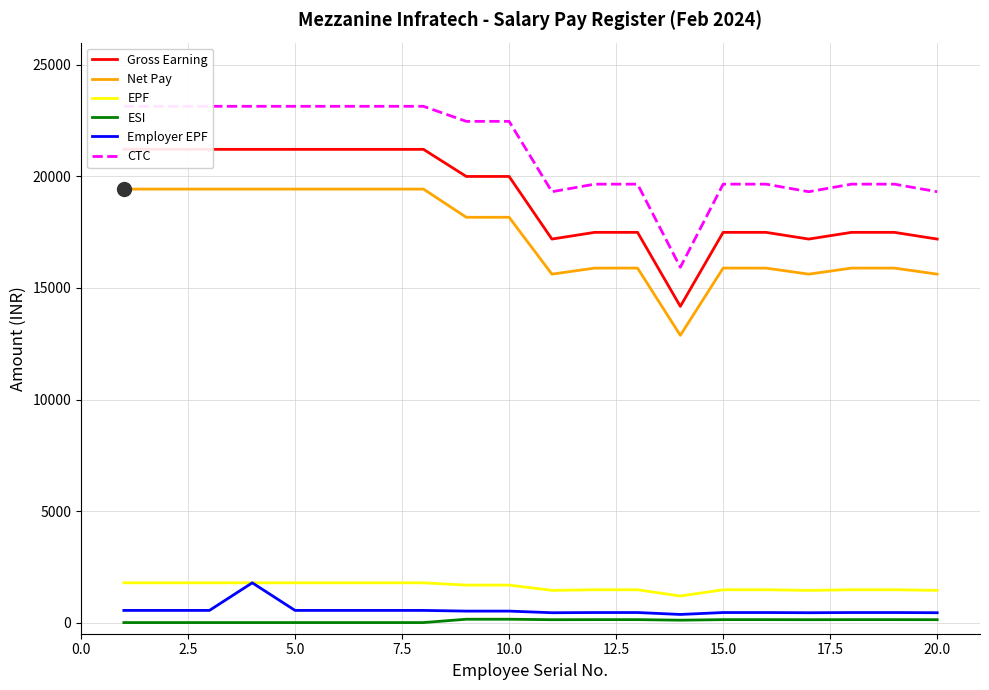

True or false: Gross Earning has more than 0 interior local peaks.

False